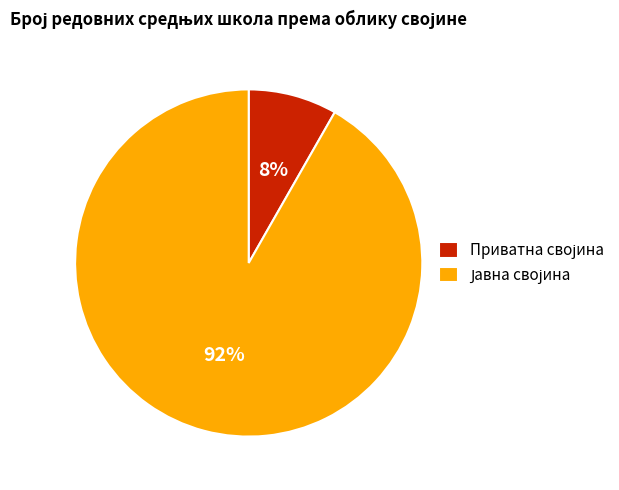

How many slices are in this pie chart?

2